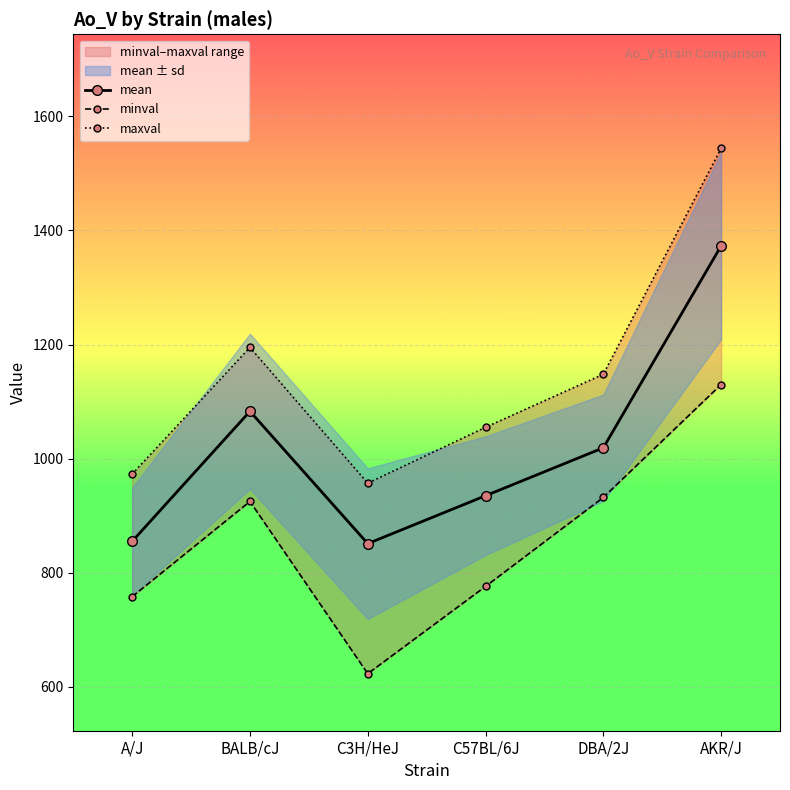

How many data points does each series have?

6